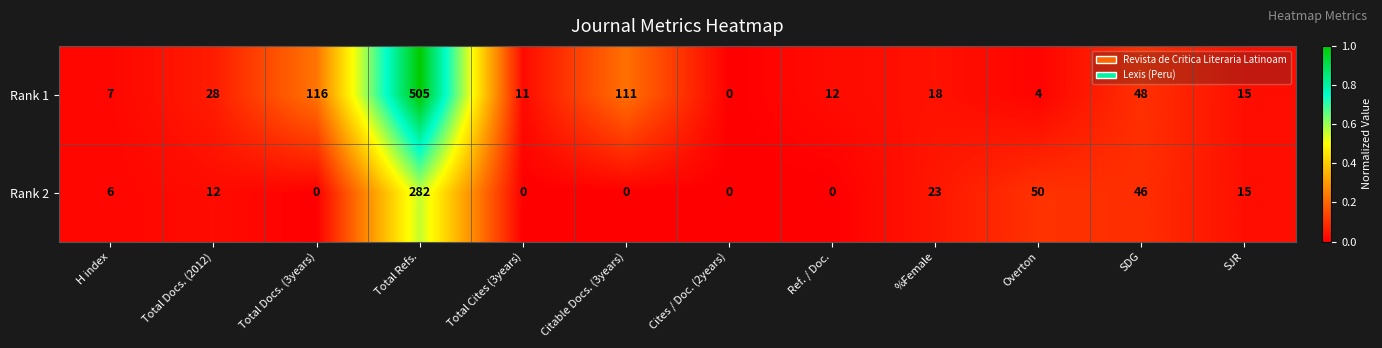

Read the Rank 2 value at Overton.

50